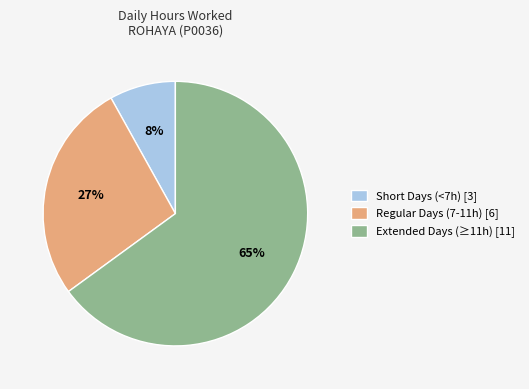

To the nearest percent, what is the combined percentage of Extended Days (≥11h) [11] and Regular Days (7-11h) [6]?

92%